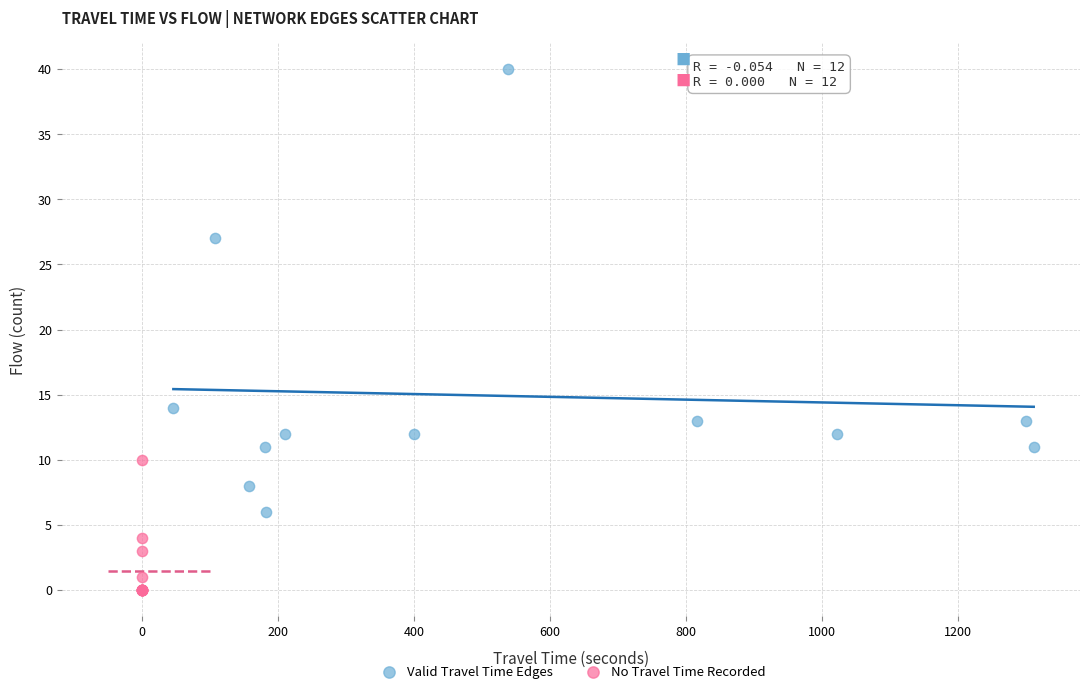

Which series contains the lowest Y value?

No Travel Time Recorded